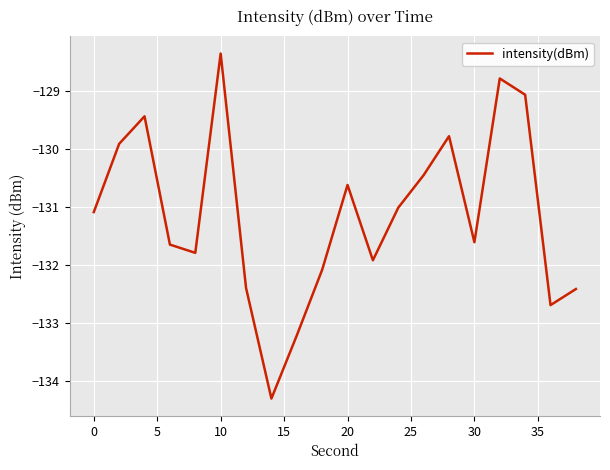

What is the greatest value displayed?

-128.3